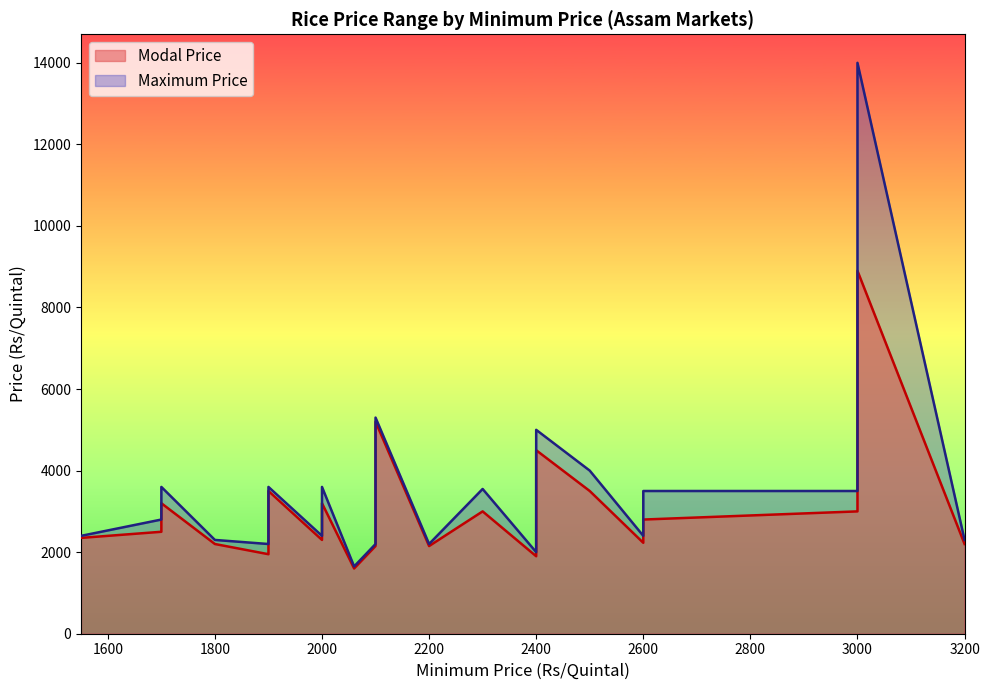

Reading right to left, list all the values displayed in this chart.

Modal Price: 27=2200	26=3000	25=8900	24=2800	23=2230	22=3500	21=2700	20=1900	19=4500	18=3000	17=2150	16=2150	15=2700	14=5200	13=2800	12=2200	11=1600	10=2300	9=3200	8=2700	7=2350	6=2450	5=3500	4=1950	3=2200	2=3200	1=2500	0=2350
Maximum Price: 27=2300	26=3500	25=14000	24=3500	23=2400	22=4000	21=2800	20=2000	19=5000	18=3550	17=2200	16=2200	15=3000	14=5300	13=3300	12=2300	11=1650	10=2500	9=3600	8=2900	7=2400	6=2900	5=3600	4=2200	3=2300	2=3600	1=2800	0=2400